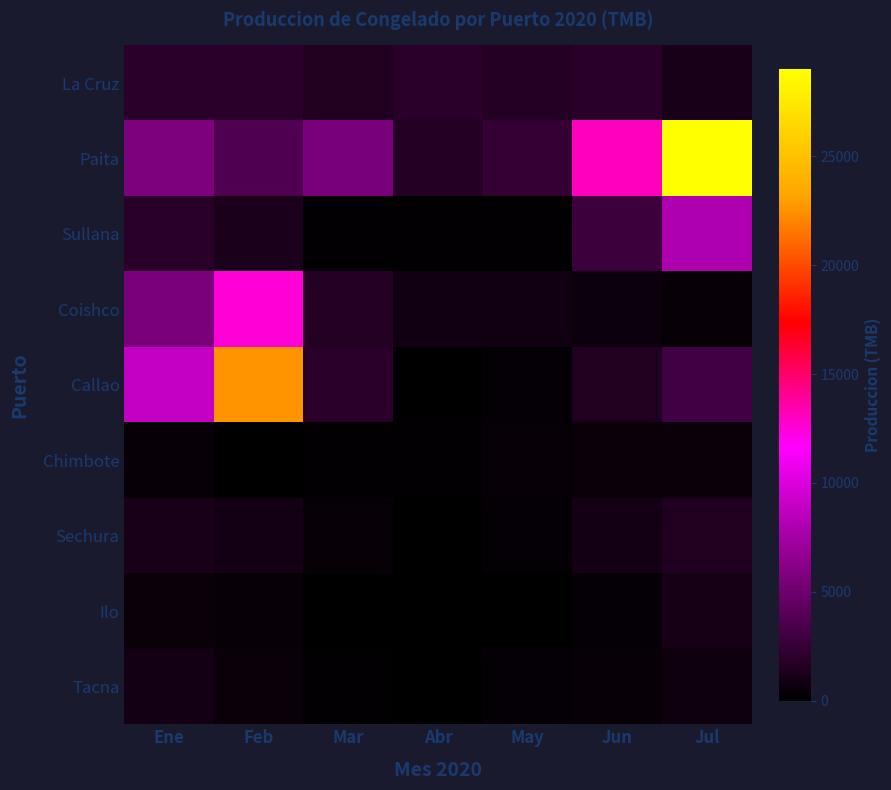

Which series has the largest range (max minus min)?

Paita